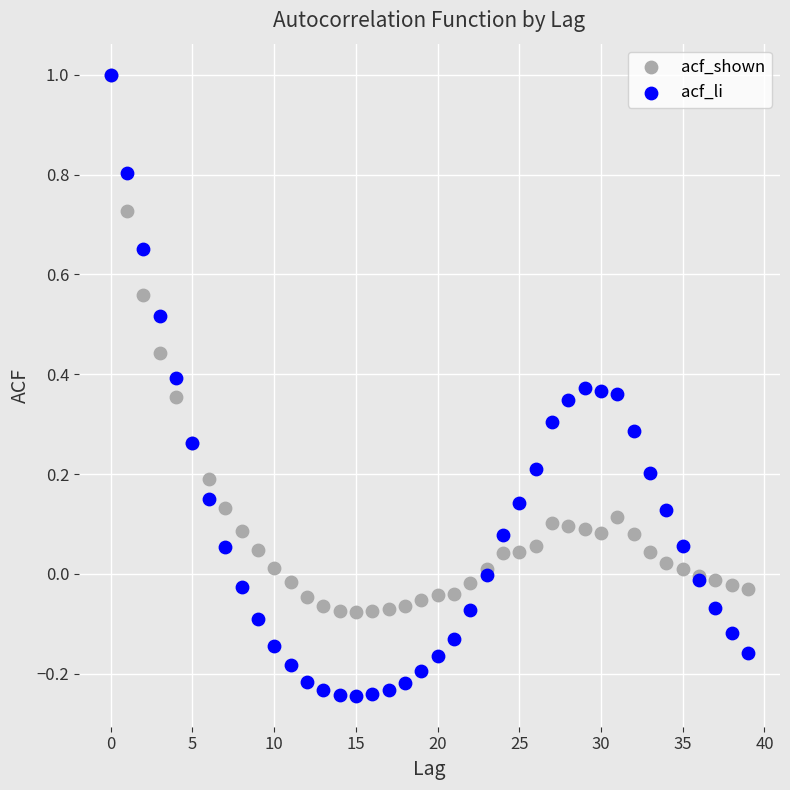

What are all the series names shown in the legend?

acf_shown, acf_li